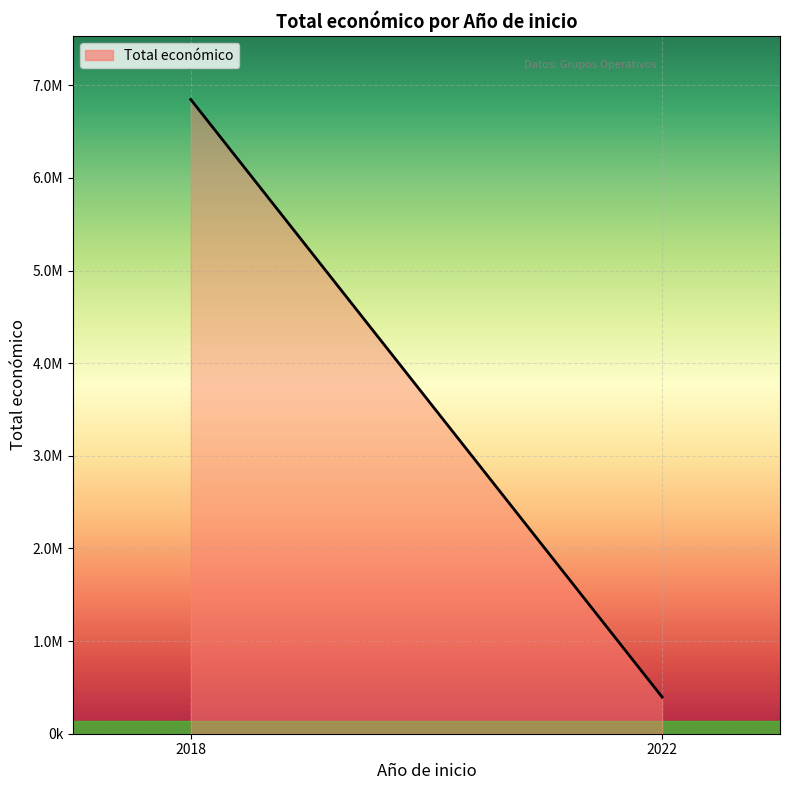

Where does the data first go above 395340?

2018